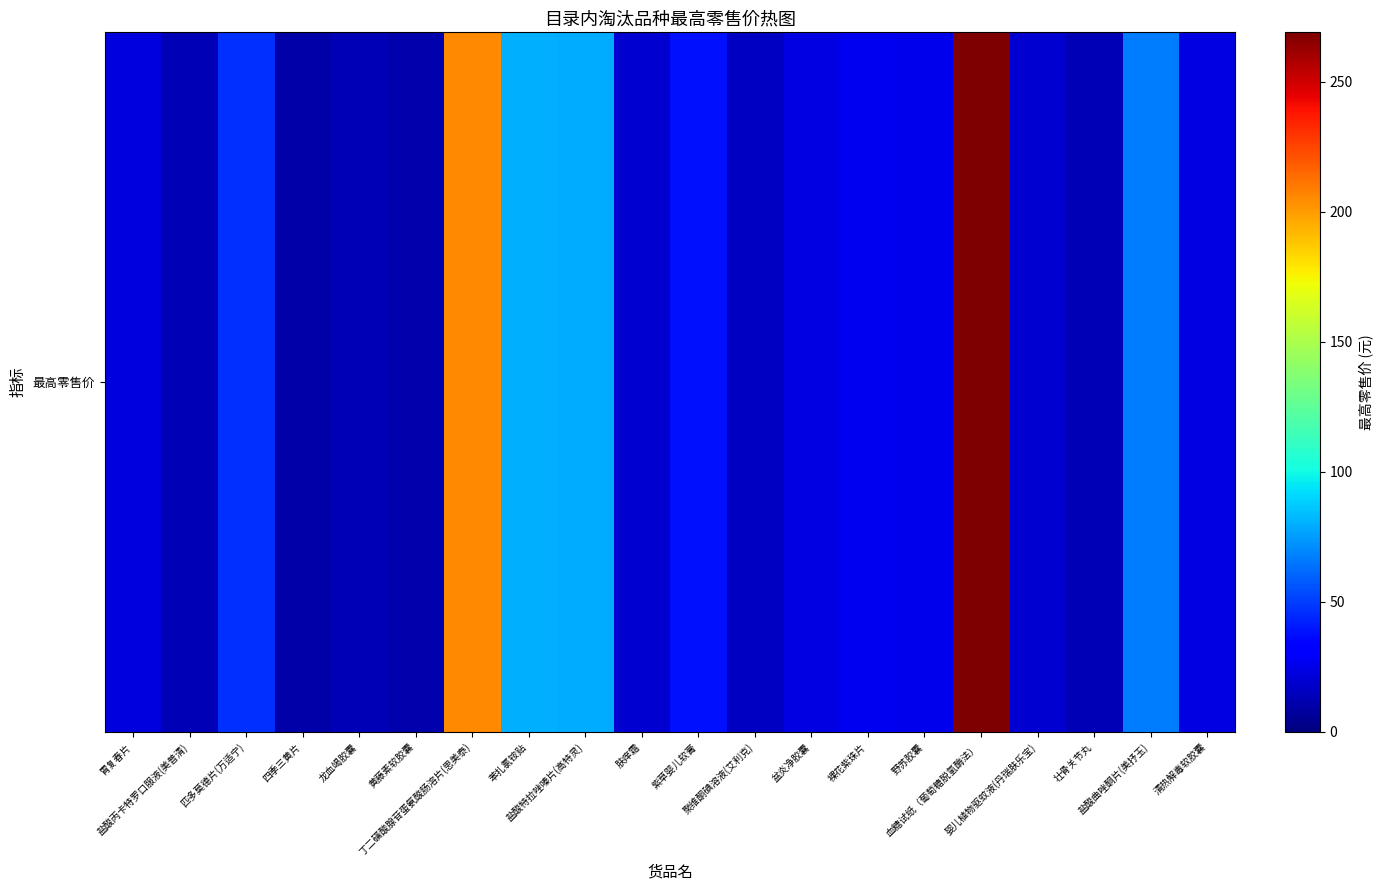

Which category has the highest value across all series?

血糖试纸（葡萄糖脱氢酶法）